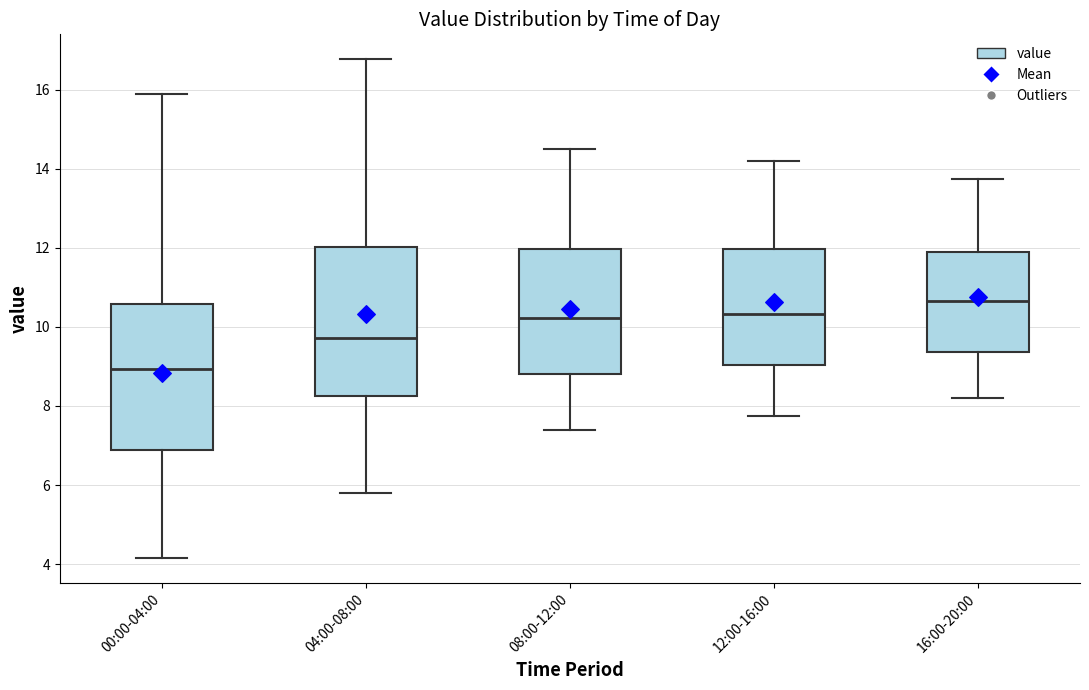

Where does the upper whisker of the box for 00:00-04:00 end on the y-axis? The values are not printed on the chart, so give them approximately, as read against the axis.

16.0